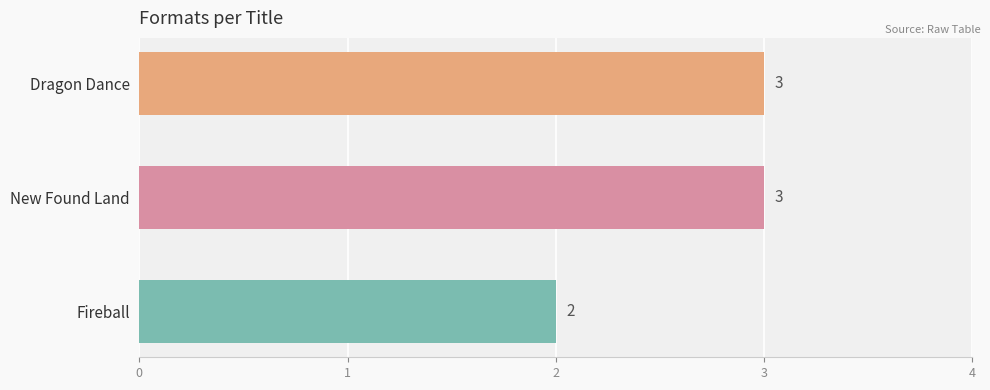

What is the minimum value shown in the chart?

2